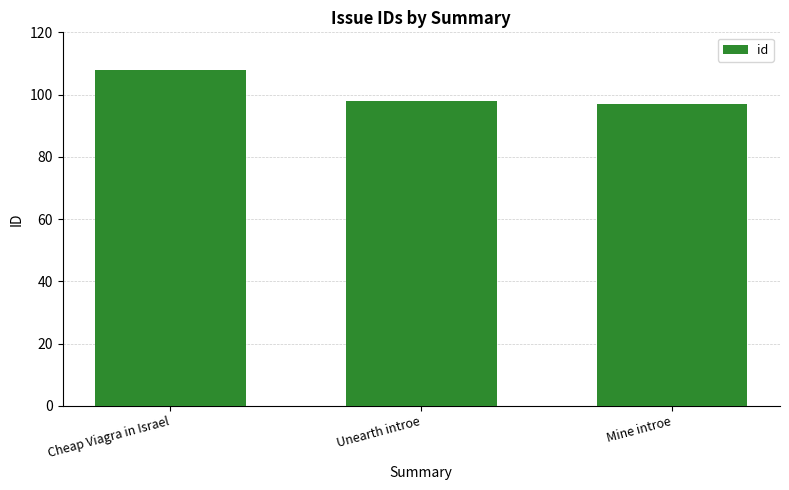

The value at Mine introe is 97. True or false?

True